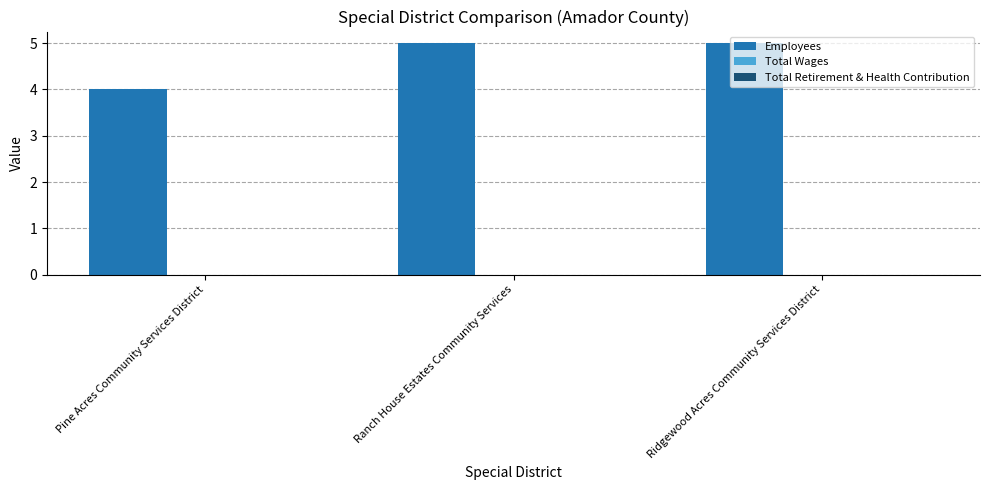

What is the label of the 2nd bar from the left?

Ranch House Estates Community Services